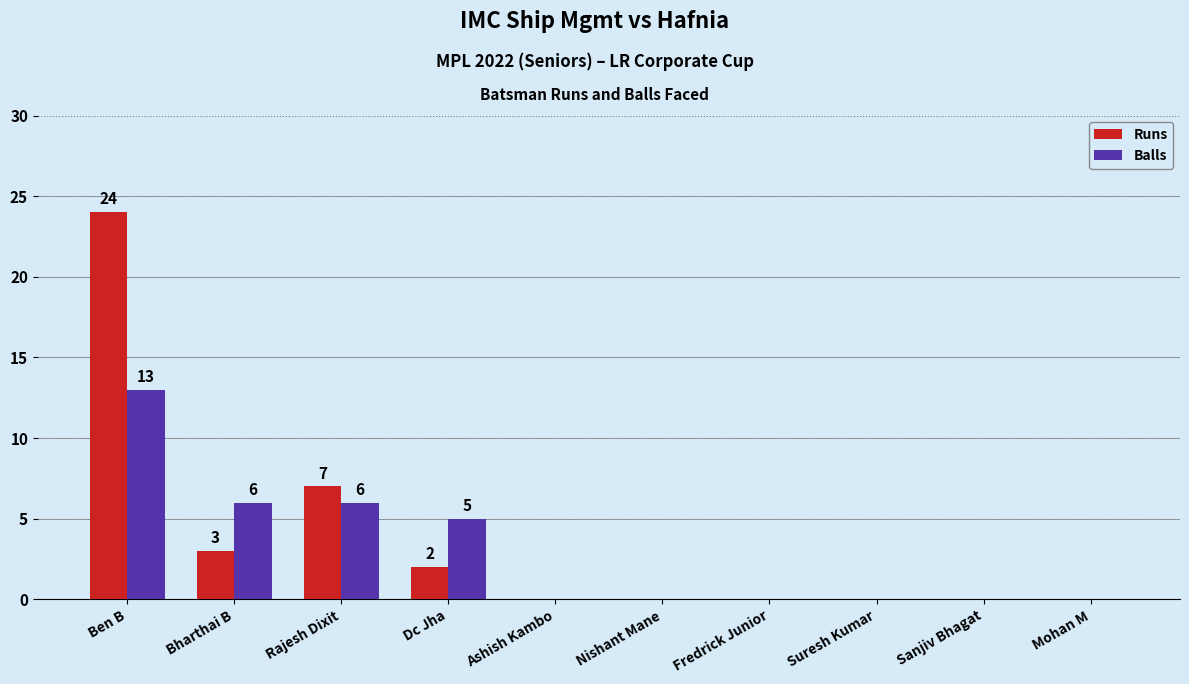

At which category is the sum across all series the highest?

Ben B